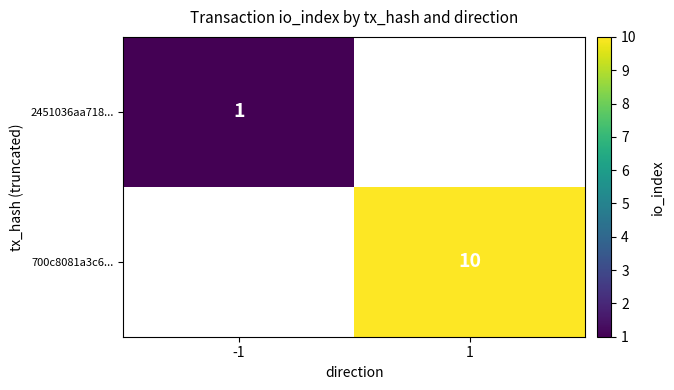

The value of 700c8081a3c6... at 1 is 4. True or false?

False